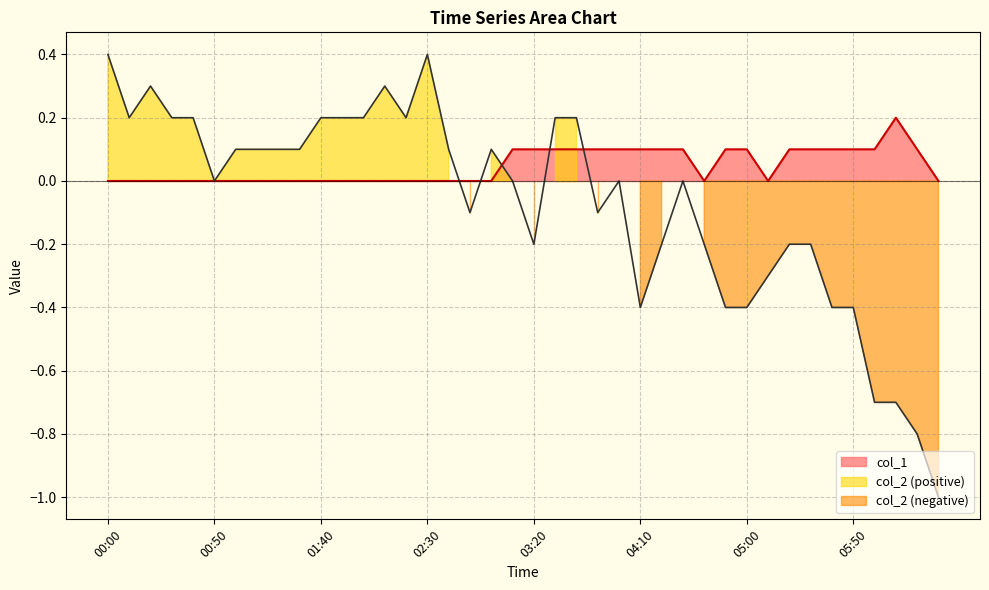

Which series ends up on top after the final intersection of col_1 and col_2?

col_1